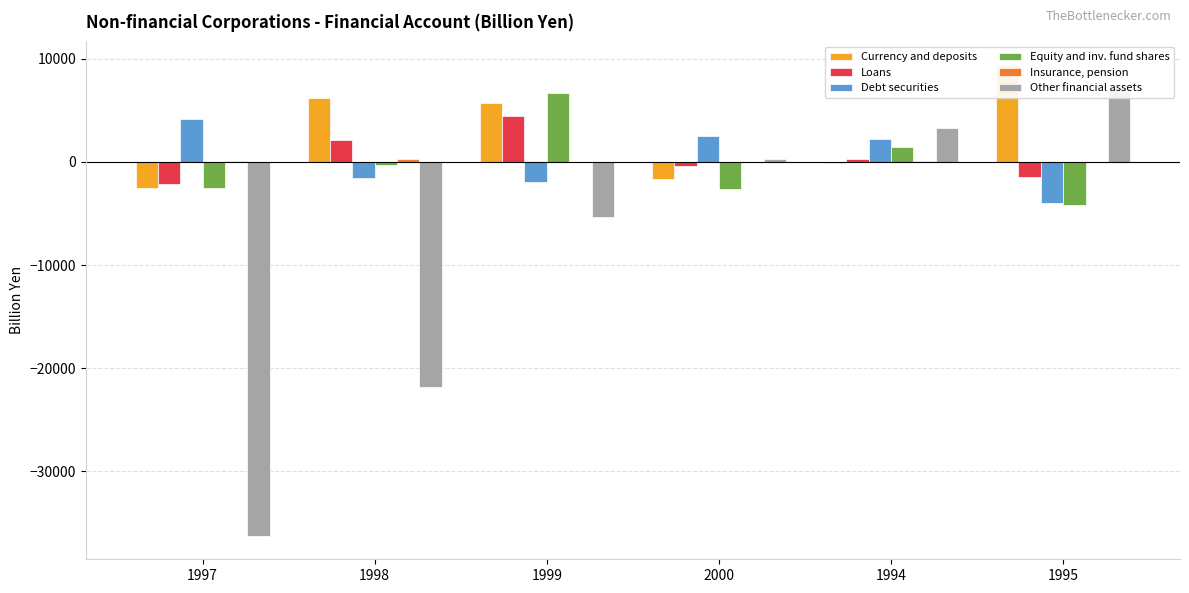

Between 1997 and 2000, which series saw the biggest shift?

Other financial assets